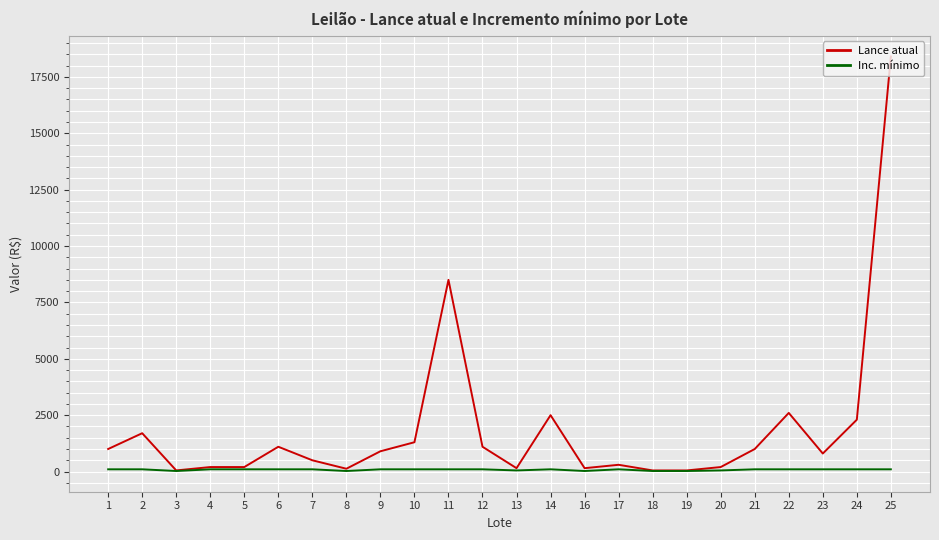

Which series has the largest total across all categories?

Lance atual